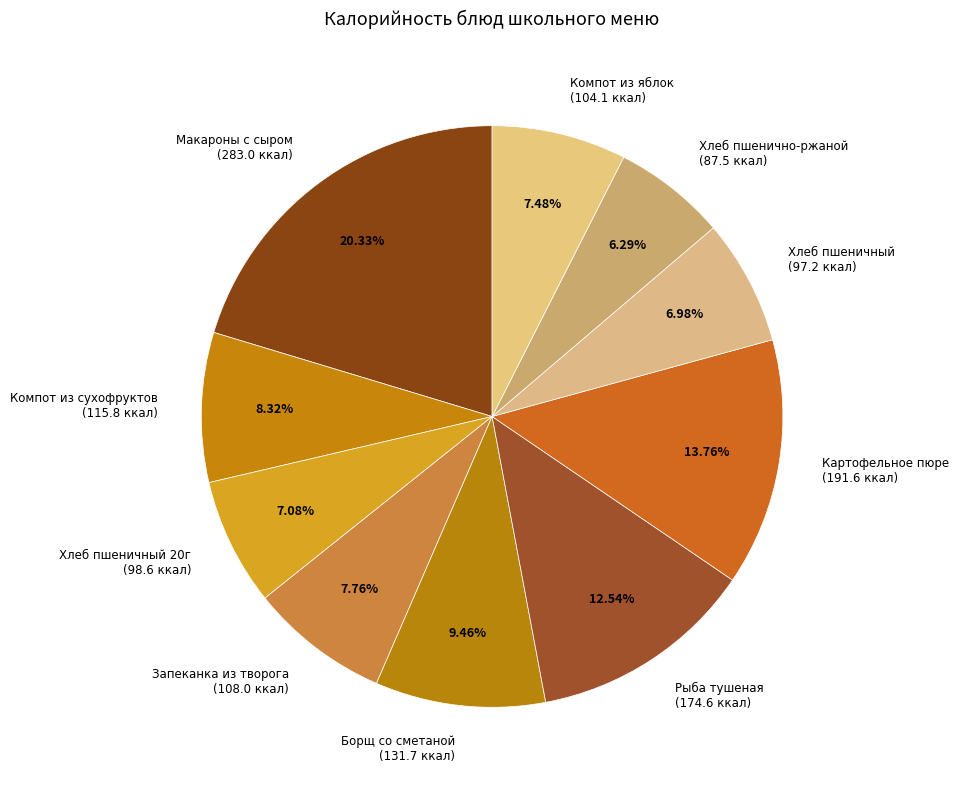

How many segments does this pie chart have?

10